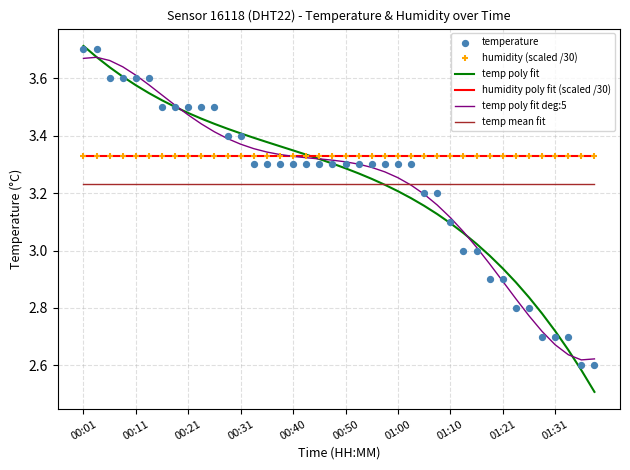

True or false: humidity poly fit (scaled /30) and temp mean fit cross at least once.

False